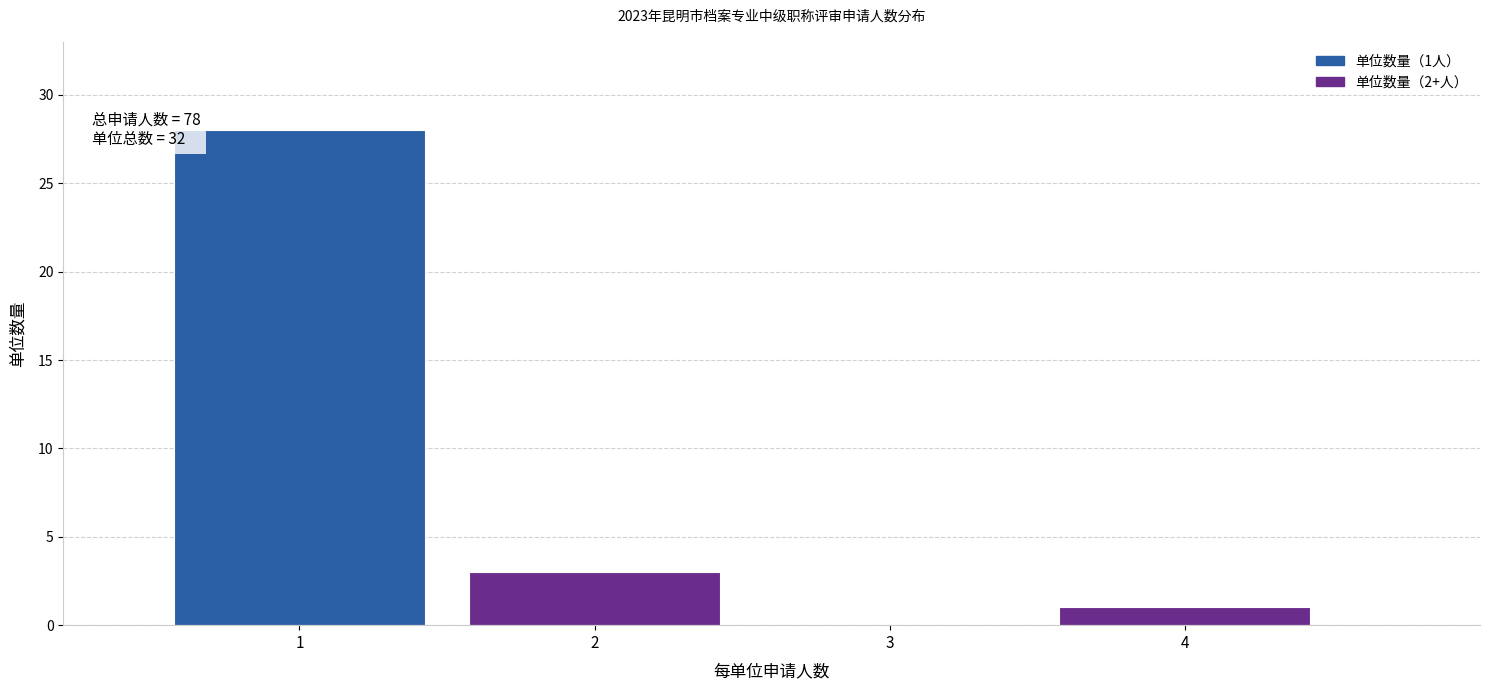

Reading right to left, transcribe all the data shown in this chart.

4=1	3=0	2=3	1=28